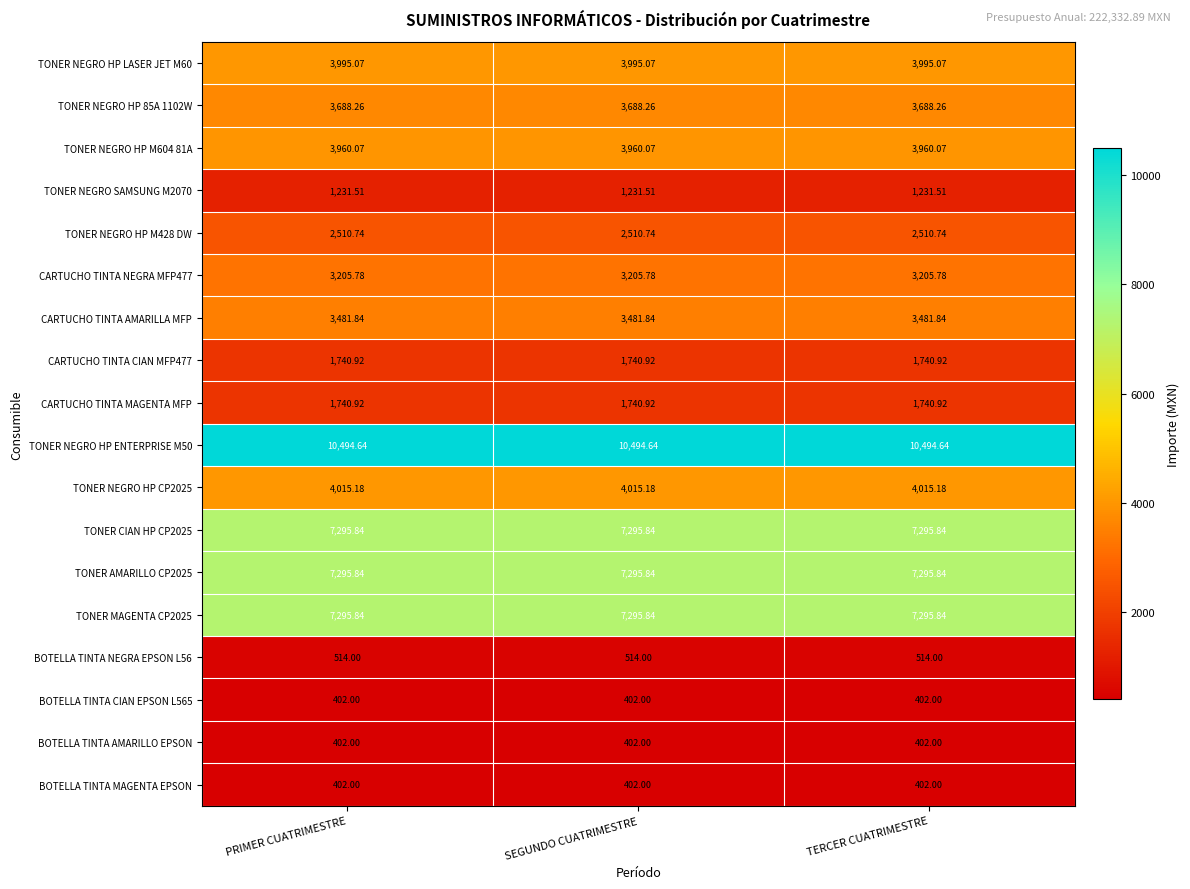

Is the value of TONER NEGRO HP M428 DW at PRIMER CUATRIMESTRE greater than the value of TONER CIAN HP CP2025 at SEGUNDO CUATRIMESTRE?

No